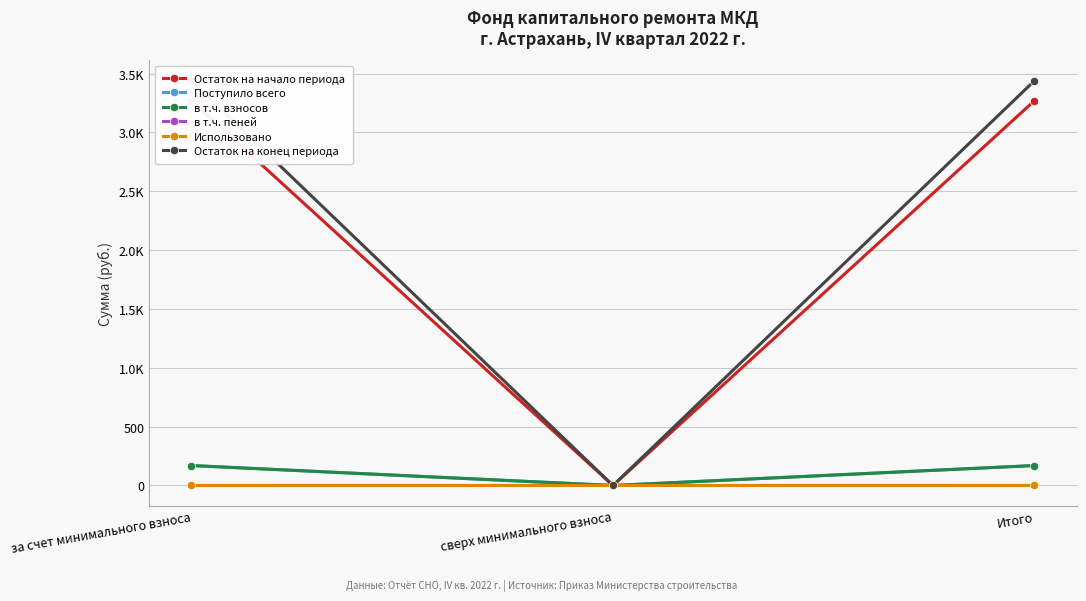

What position from the left is Итого?

3